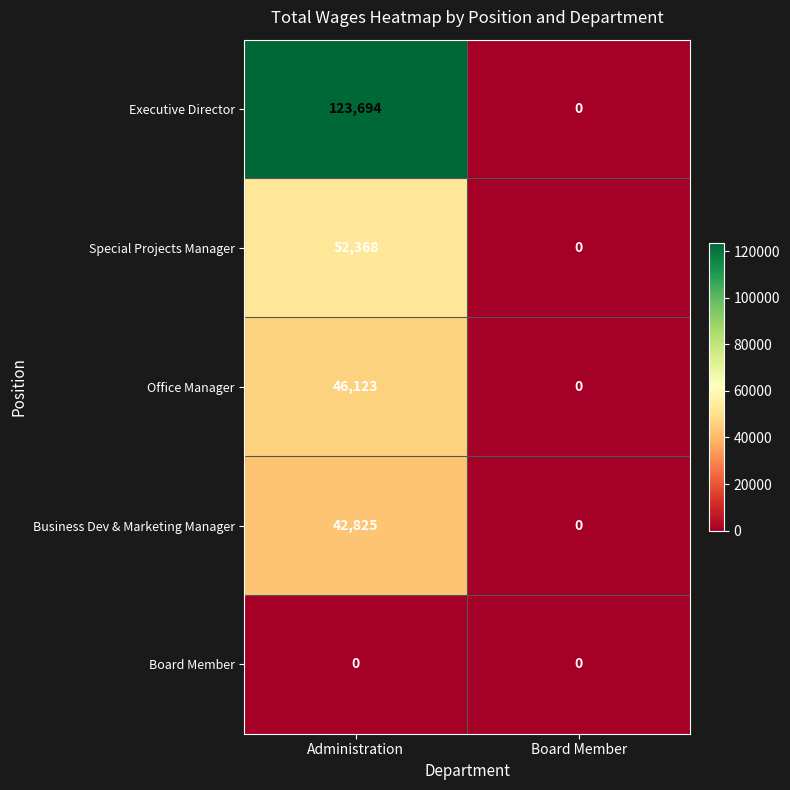

Which category has the highest value across all series?

Administration